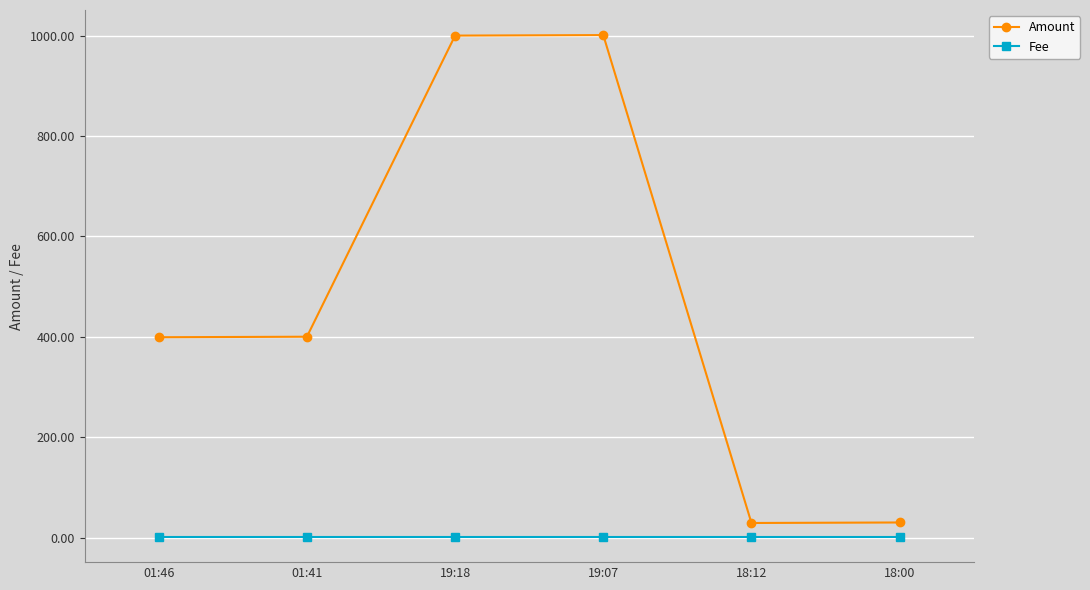

The value of Fee at 18:12 is 1.0. True or false?

True